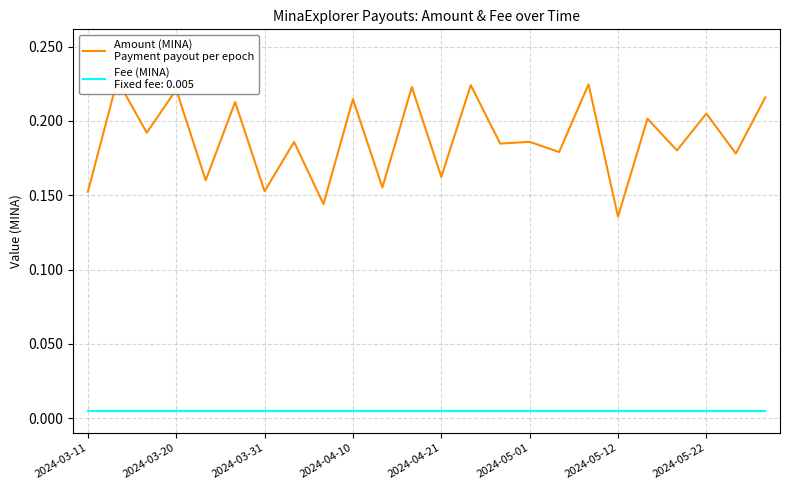

The chart shows a value of 0.2 at 2024-05-22. True or false?

True